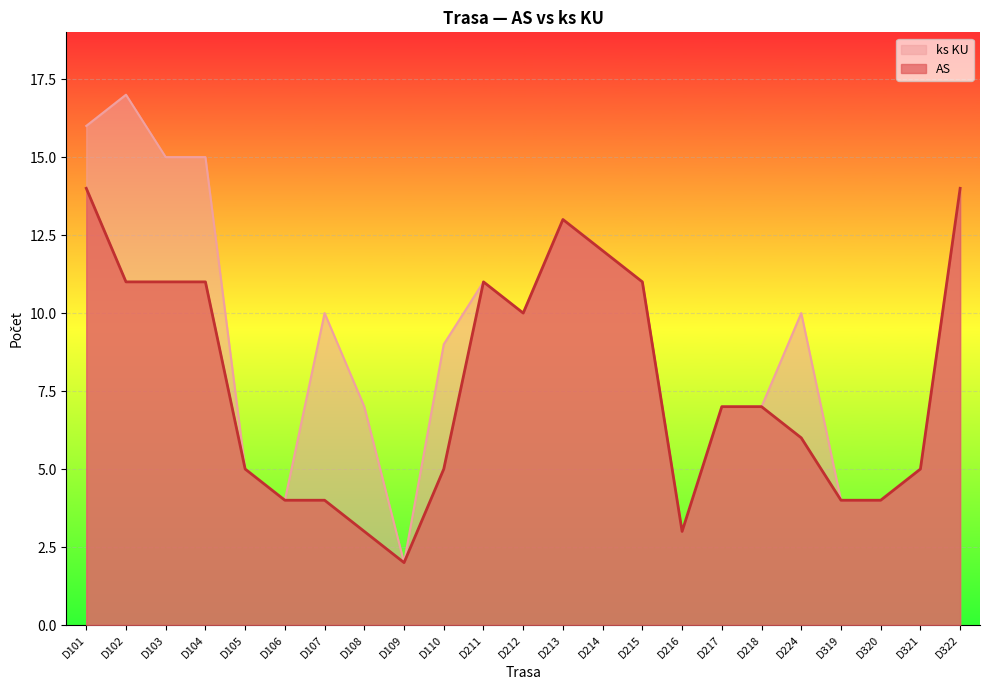

Which series changed the most between D104 and D109?

ks KU